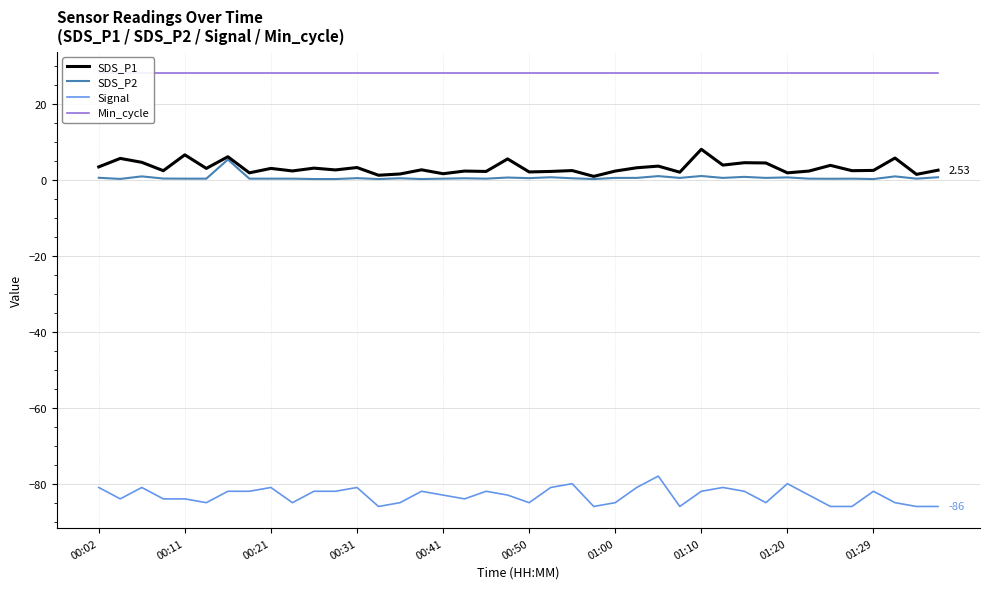

True or false: Signal and SDS_P1 intersect in this chart.

False